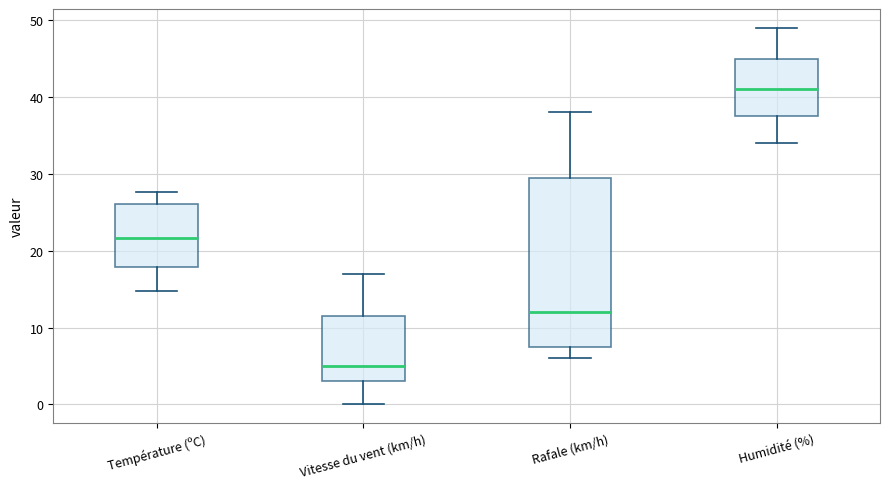

Where does the lower whisker of the box for Humidité (%) end on the y-axis? The values are not printed on the chart, so give them approximately, as read against the axis.

34